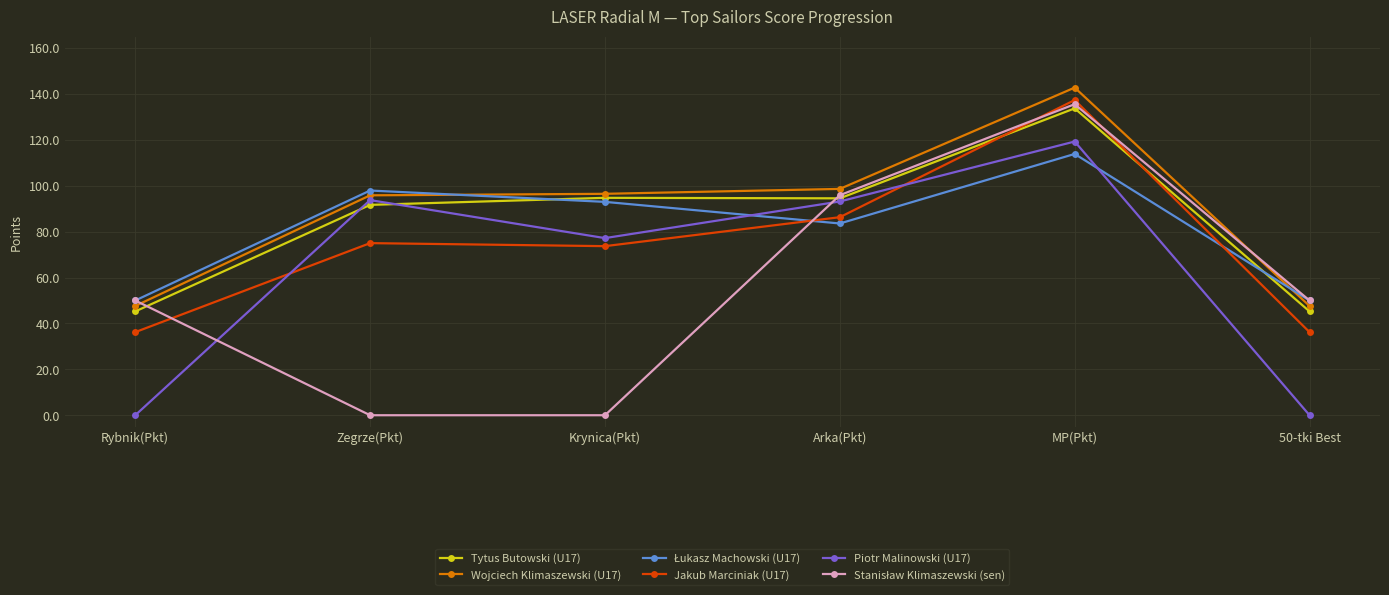

True or false: Piotr Malinowski (U17) has a value of 93.8 at Zegrze(Pkt).

True